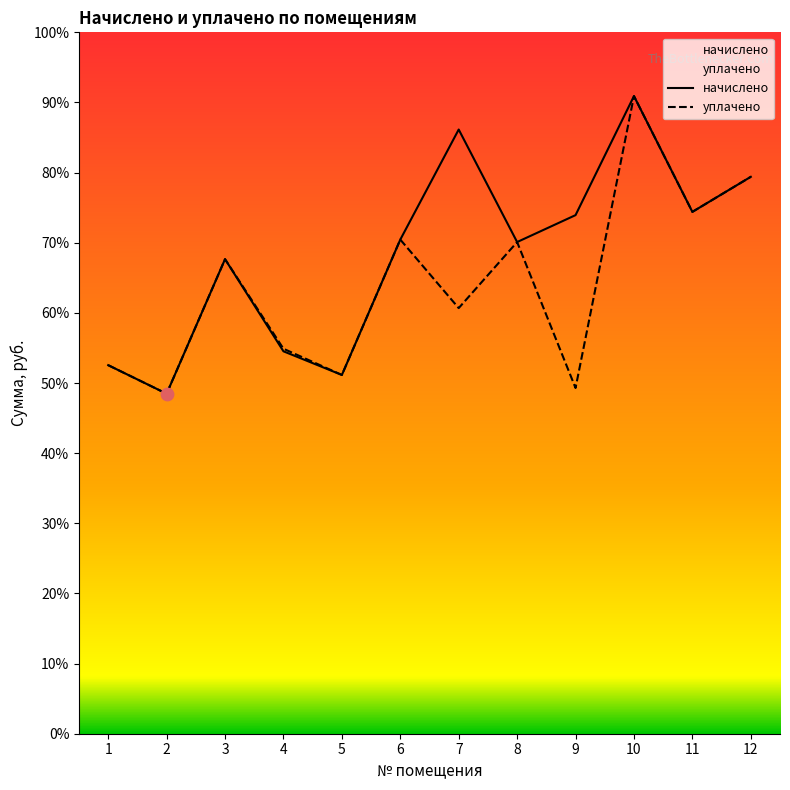

At which category is the sum across all series the highest?

10